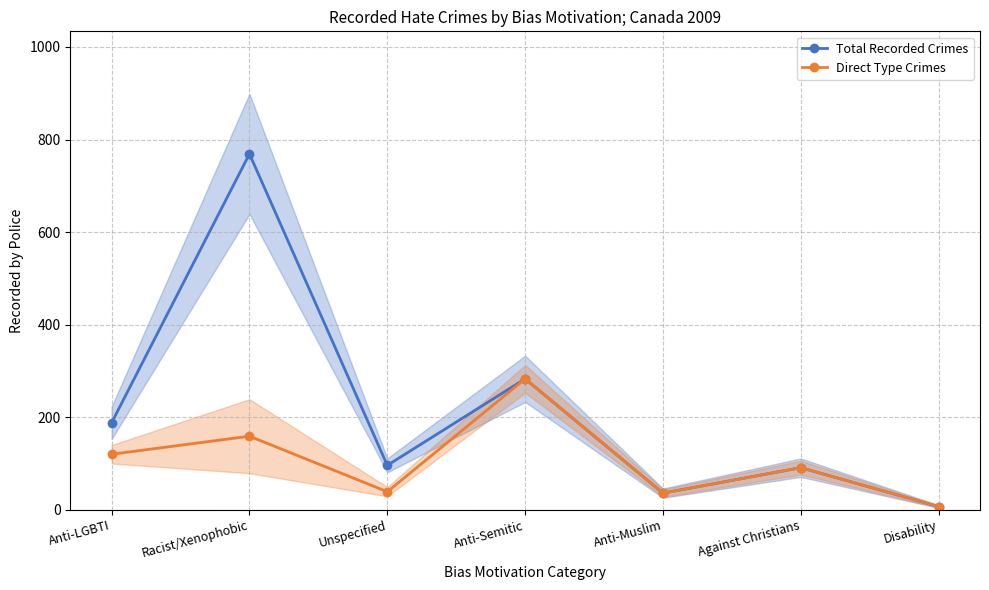

The value of Direct Type Crimes at Anti-LGBTI is 120. True or false?

True